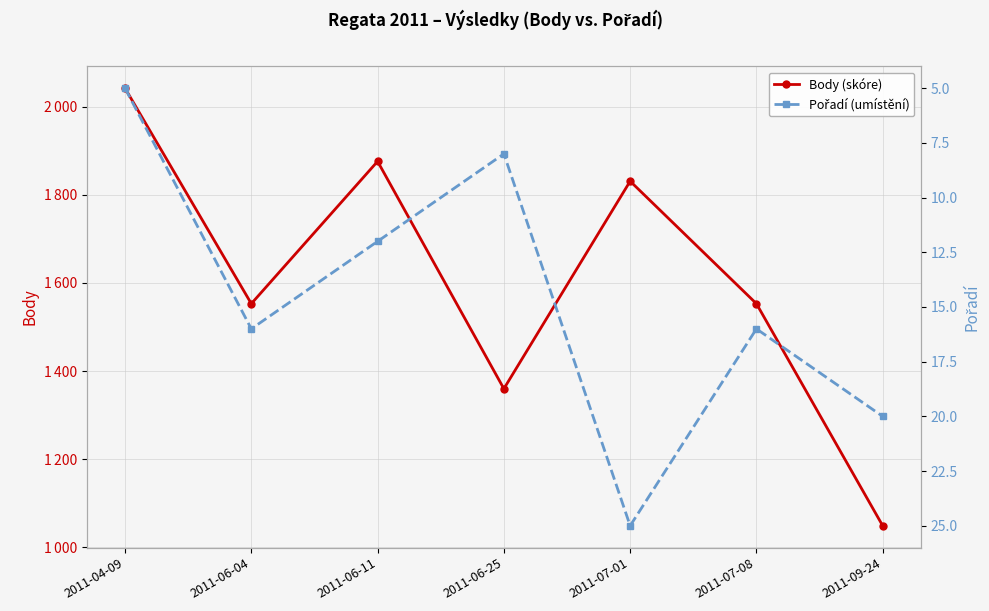

Does the chart display data point markers on the line(s)?

Yes